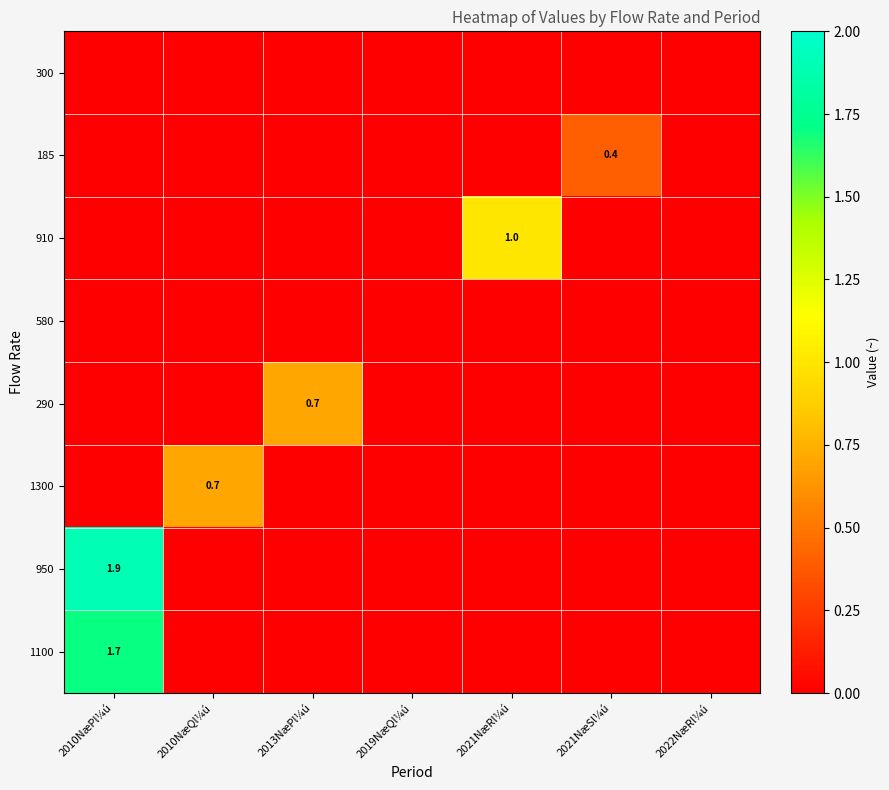

The value of 290 at 2013NæPl¼ú is 0.7. True or false?

True